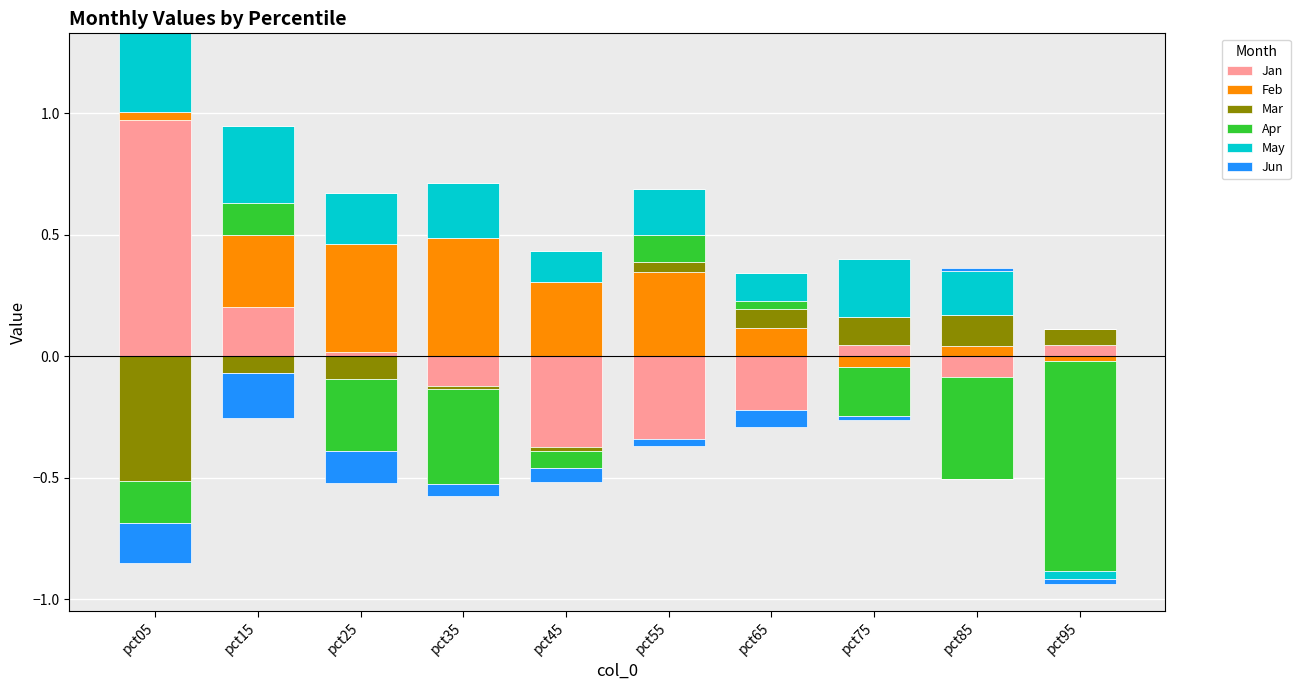

What is the difference between the Mar values at pct35 and pct85?

0.1